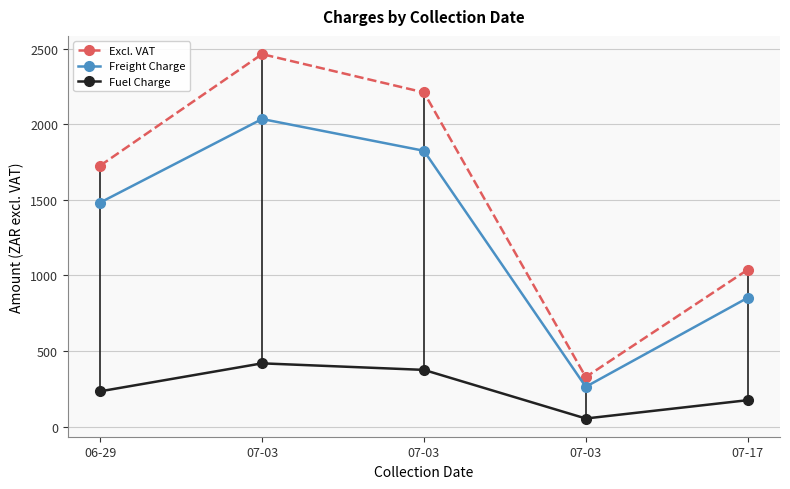

Reading left to right, extract all data points from this chart.

Excl. VAT: 1726.2	2463.0	2209.7	328.4	1037.5
Freight Charge: 1482.0	2034.0	1824.0	264.0	852.0
Fuel Charge: 234.2	419.0	375.7	54.4	175.5